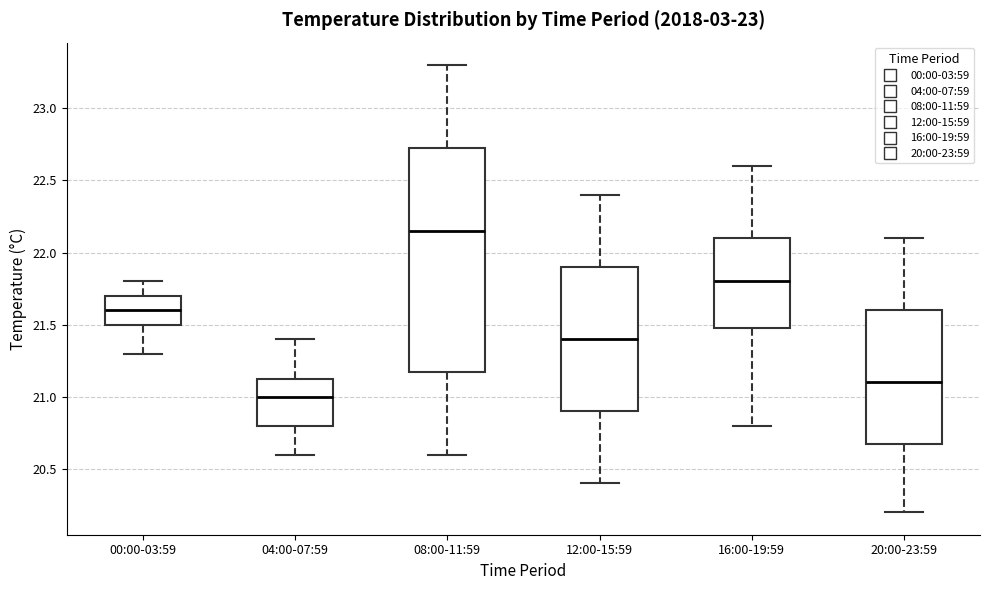

Comparing the boxes themselves (not the whiskers), which one is the tallest?

08:00-11:59